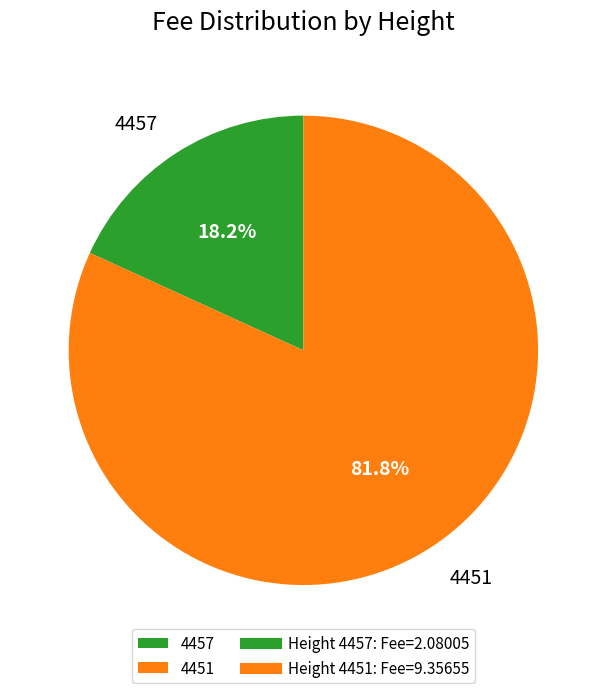

Count the number of slices in the pie.

2